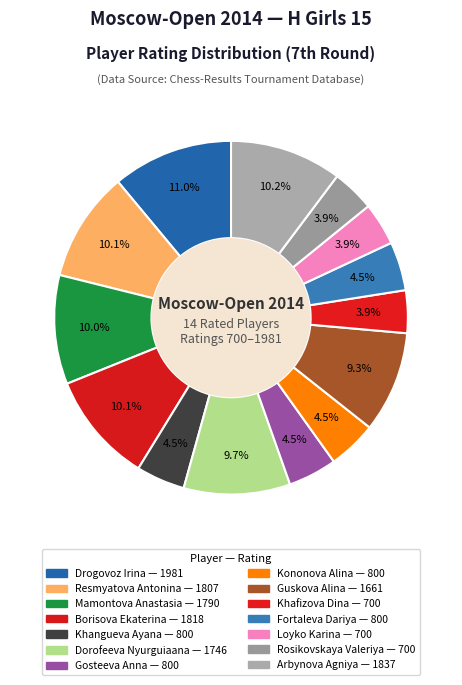

Which category has the biggest portion of the pie?

Drogovoz Irina